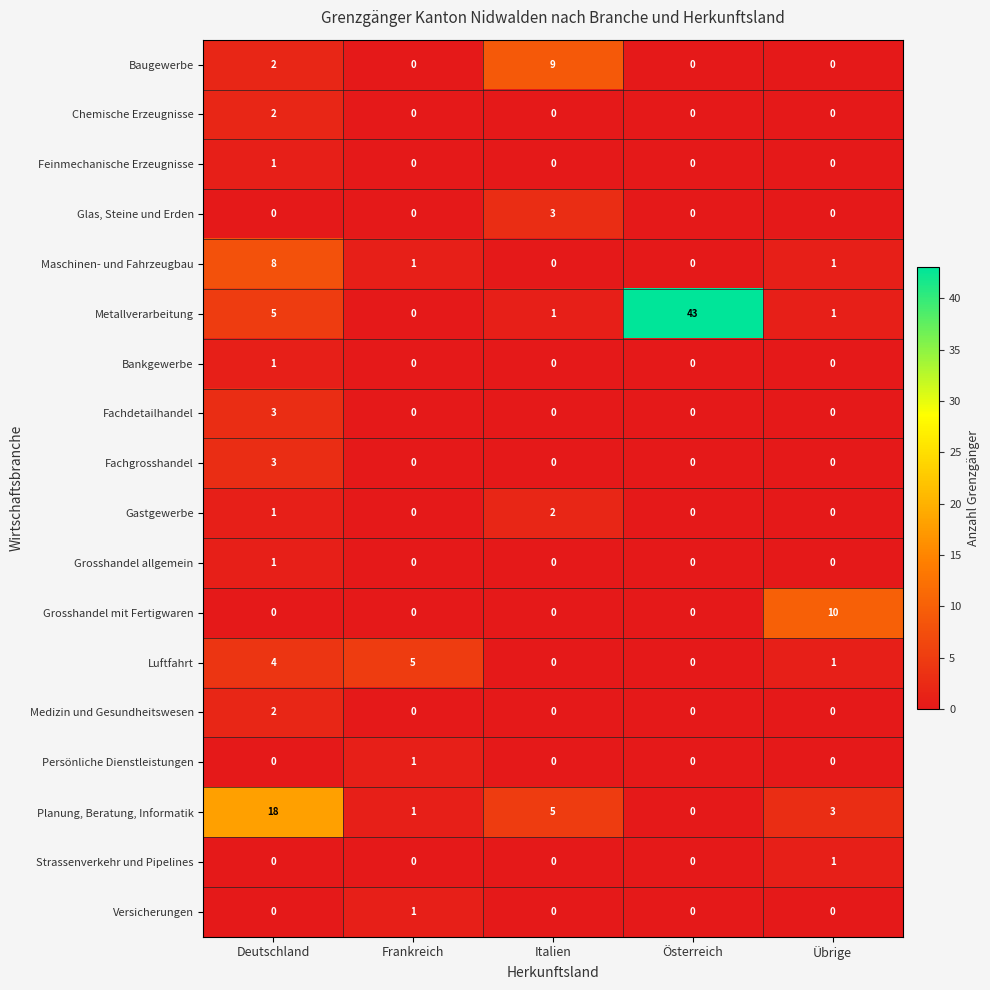

Read the Metallverarbeitung value at Österreich.

43